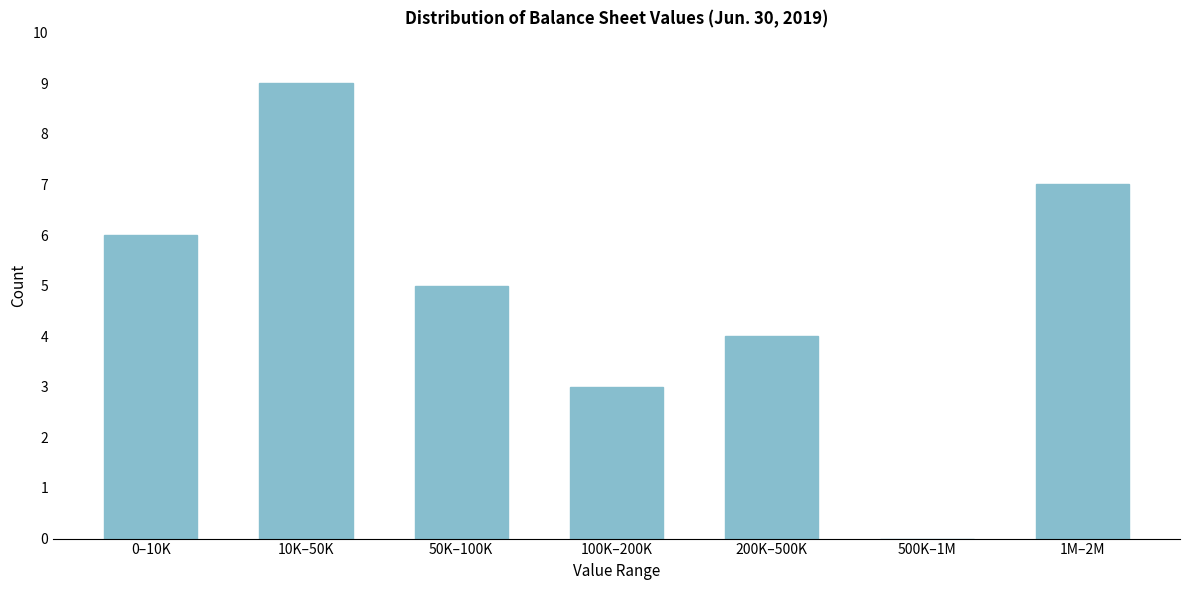

Reading left to right, transcribe all the data shown in this chart.

0–10K=6	10K–50K=9	50K–100K=5	100K–200K=3	200K–500K=4	500K–1M=0	1M–2M=7